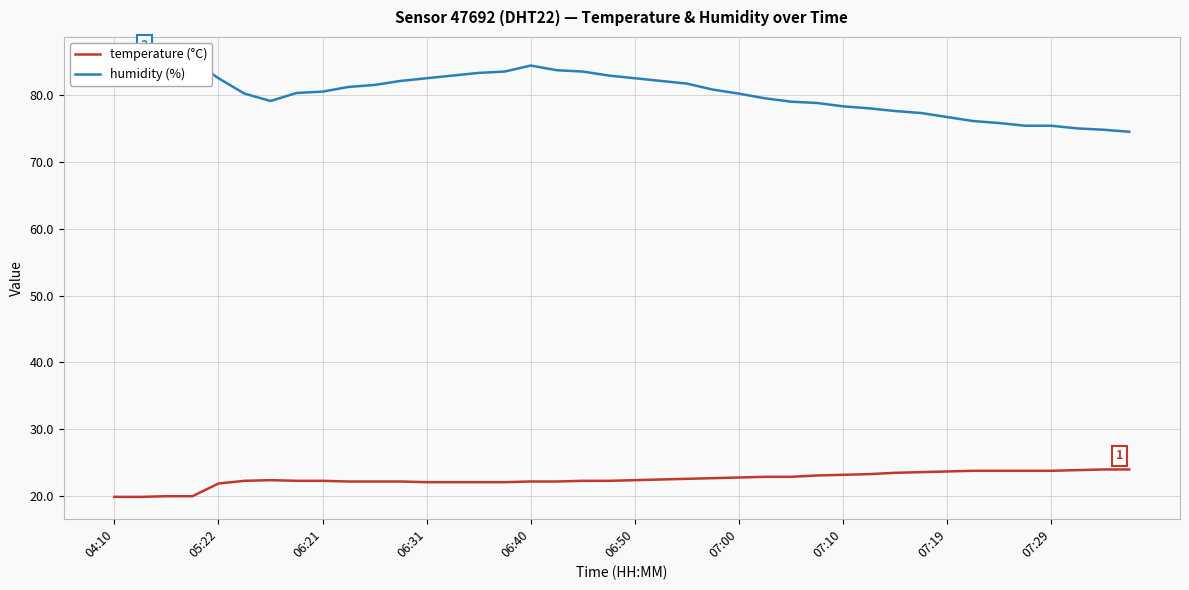

Is it true that temperature (°C) equals 12.4 at 04:10?

False